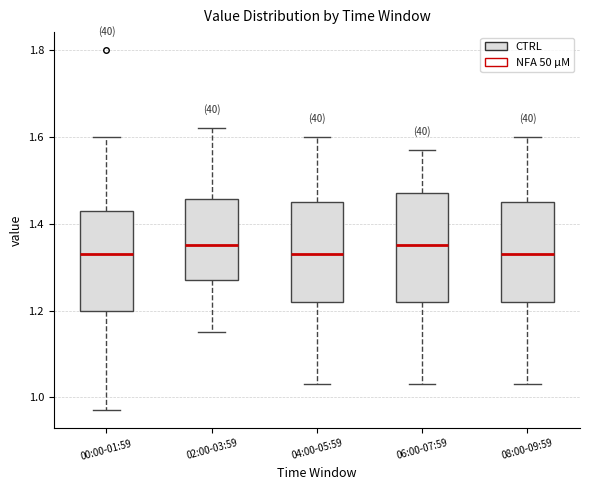

Reading left to right, transcribe this box plot: for each box, give where its median line is, the range the box spans, and where its two whiskers end, as read against the y-axis. The values are not printed on the chart, so give them approximately, as read against the axis.

00:00-01:59: median 1.34, box 1.20 to 1.44, whiskers 0.98 to 1.60
02:00-03:59: median 1.36, box 1.28 to 1.46, whiskers 1.16 to 1.62
04:00-05:59: median 1.34, box 1.22 to 1.46, whiskers 1.04 to 1.60
06:00-07:59: median 1.36, box 1.22 to 1.48, whiskers 1.04 to 1.58
08:00-09:59: median 1.34, box 1.22 to 1.46, whiskers 1.04 to 1.60